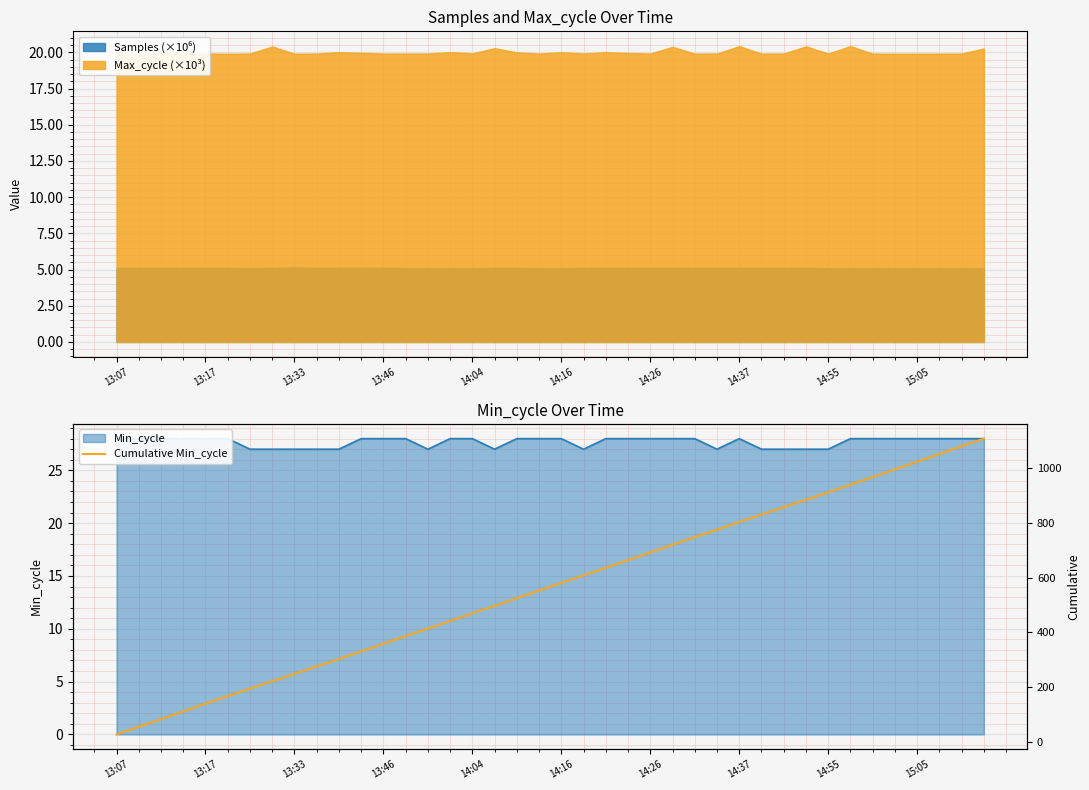

How many lines are shown in the chart?

1